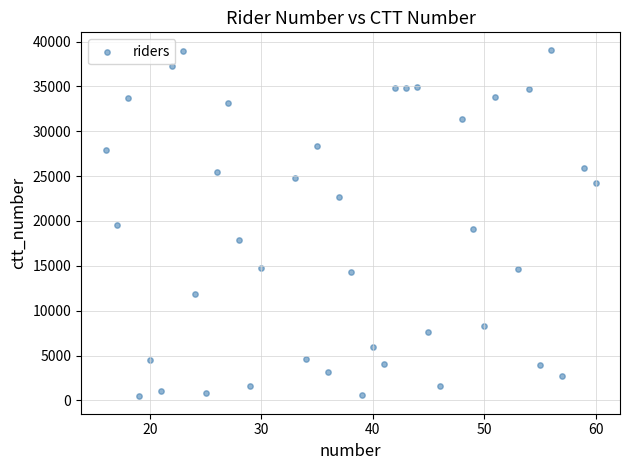

What is the range of Y values (max minus min)?

38640